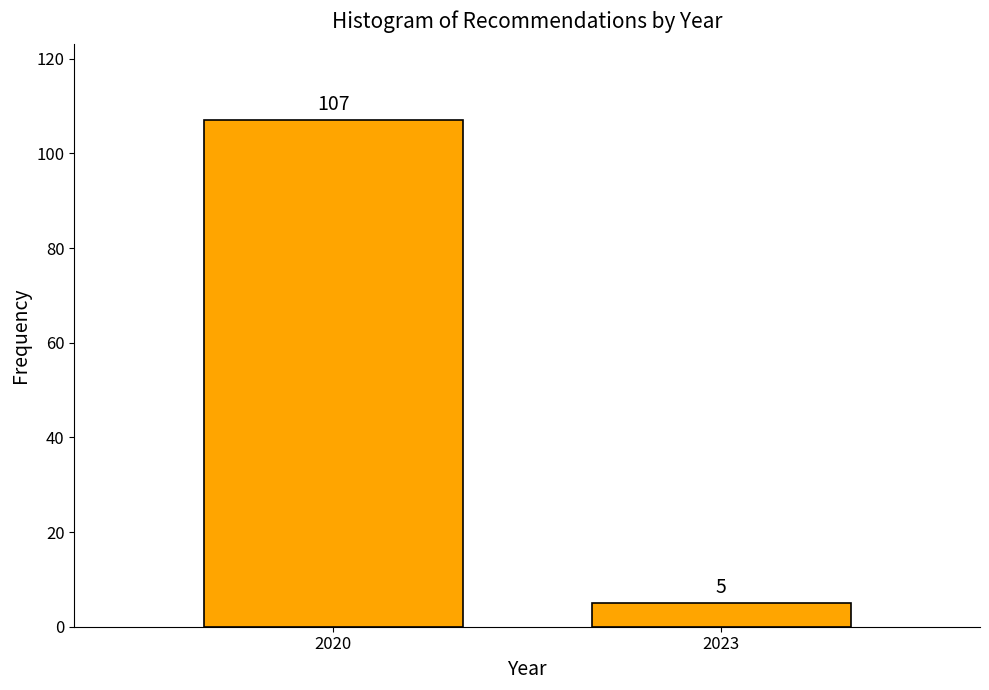

Reading right to left, extract all data points from this chart.

2023=5	2020=107